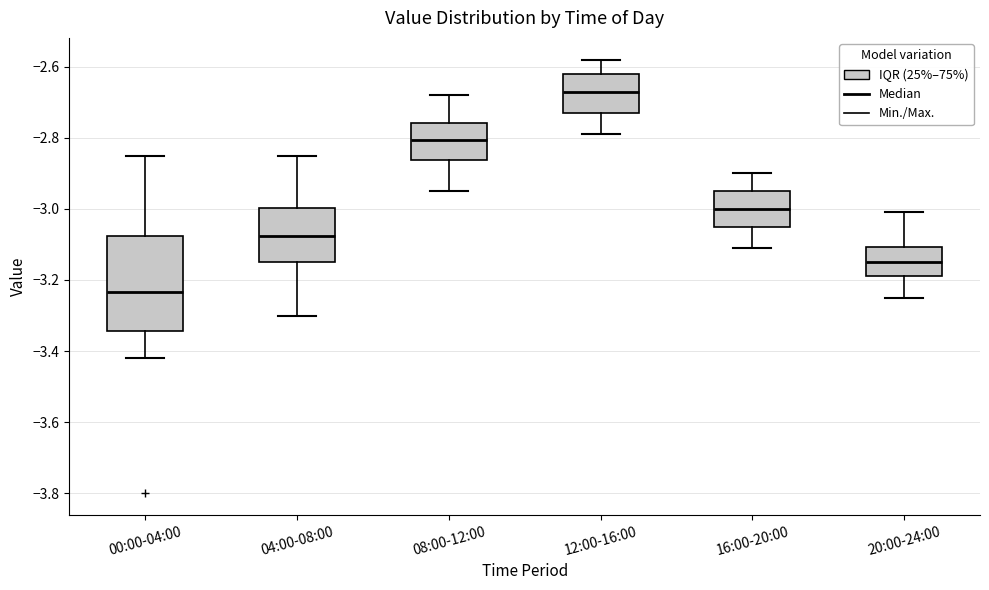

Reading left to right, transcribe this box plot: for each box, give where its median line is, the range the box spans, and where its two whiskers end, as read against the y-axis. The values are not printed on the chart, so give them approximately, as read against the axis.

00:00-04:00: median -3.24, box -3.34 to -3.08, whiskers -3.42 to -2.84
04:00-08:00: median -3.08, box -3.14 to -3.00, whiskers -3.30 to -2.84
08:00-12:00: median -2.80, box -2.86 to -2.76, whiskers -2.94 to -2.68
12:00-16:00: median -2.66, box -2.72 to -2.62, whiskers -2.78 to -2.58
16:00-20:00: median -3.00, box -3.04 to -2.94, whiskers -3.10 to -2.90
20:00-24:00: median -3.14, box -3.18 to -3.10, whiskers -3.24 to -3.00